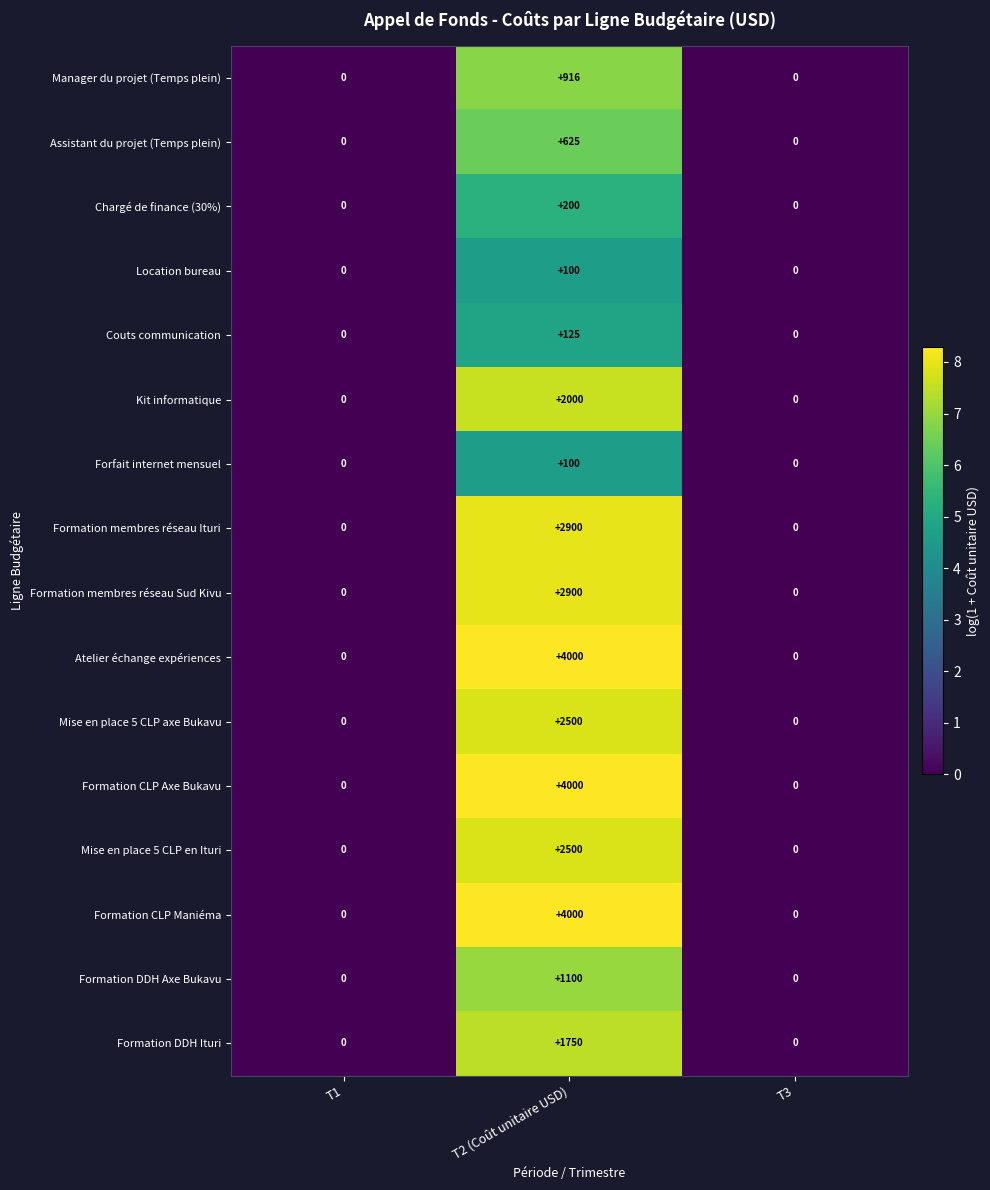

The Formation membres réseau Ituri series shows 4166 at T2 (Coût unitaire USD). True or false?

False